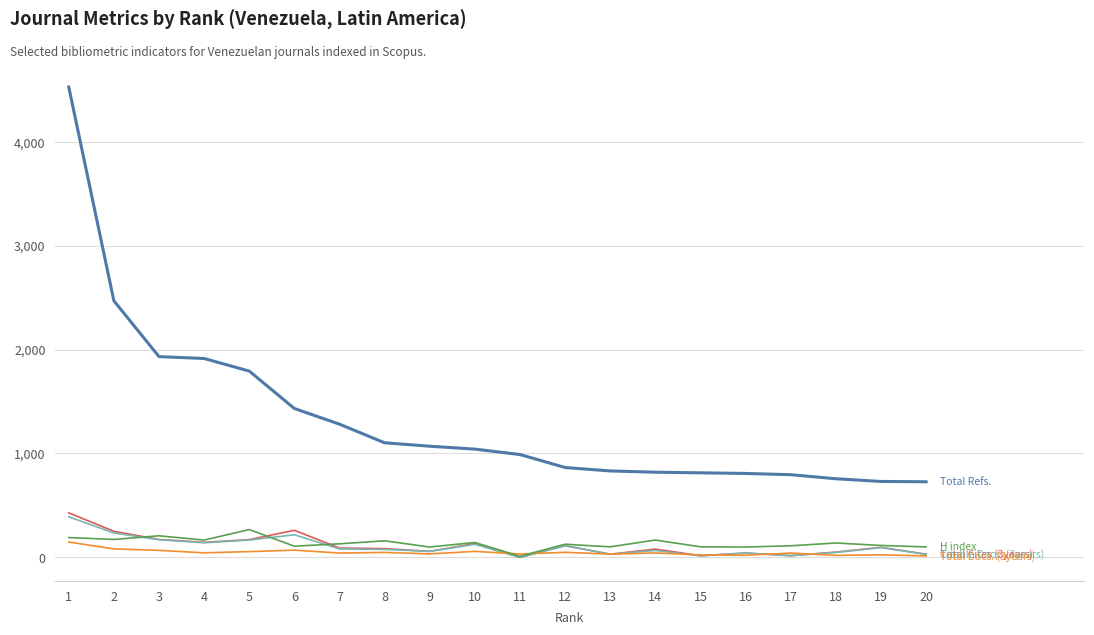

Does the chart have visible grid lines?

Yes